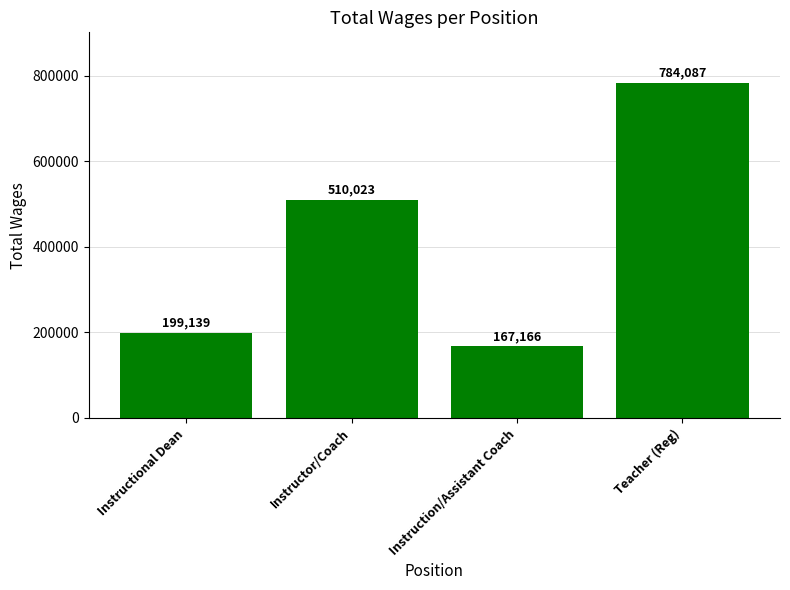

The value at Instructional Dean is 351707. True or false?

False